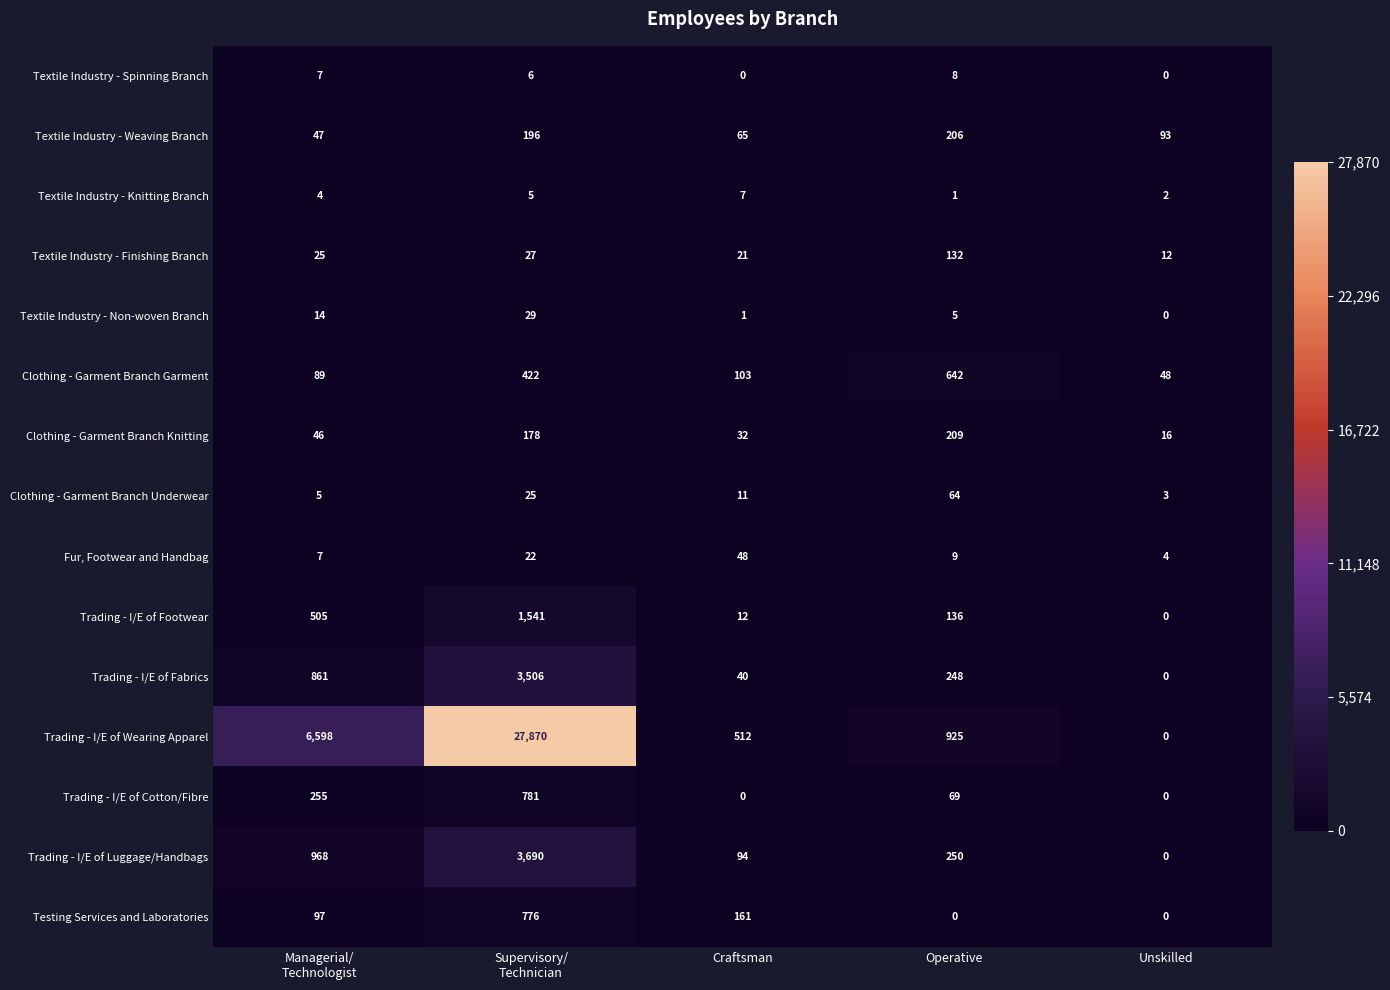

The Clothing - Garment Branch Garment series shows 24 at Craftsman. True or false?

False